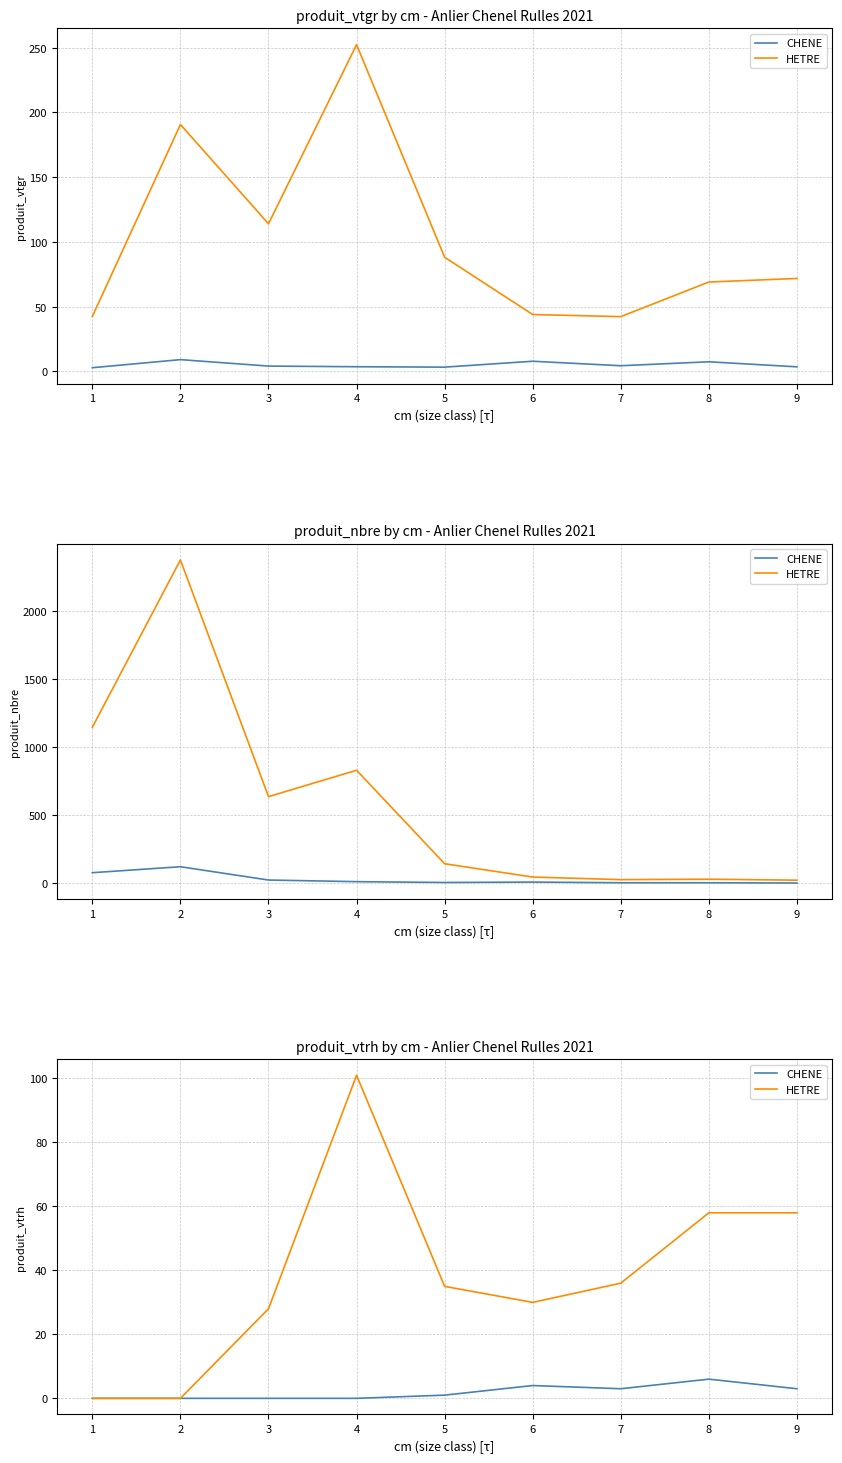

What is the value of the HETRE point at the 4th from the left?

101